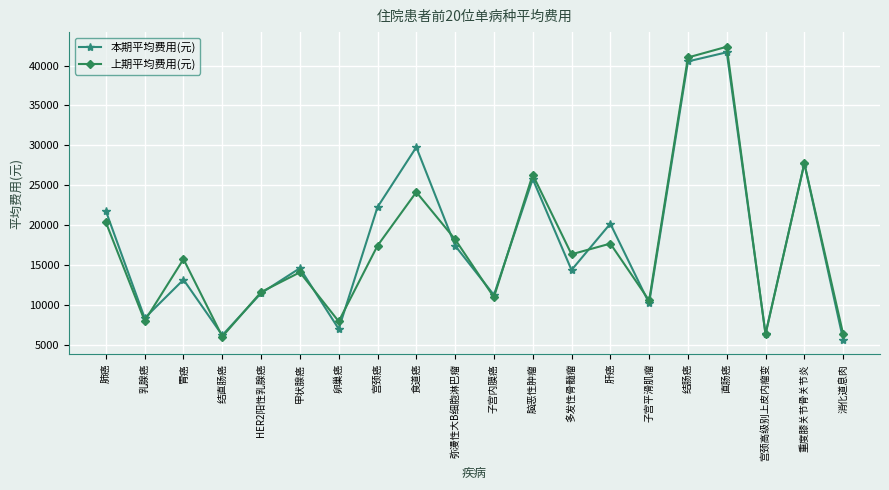

Rank the series at 子宫平滑肌瘤 from lowest to highest value.

本期平均费用(元), 上期平均费用(元)